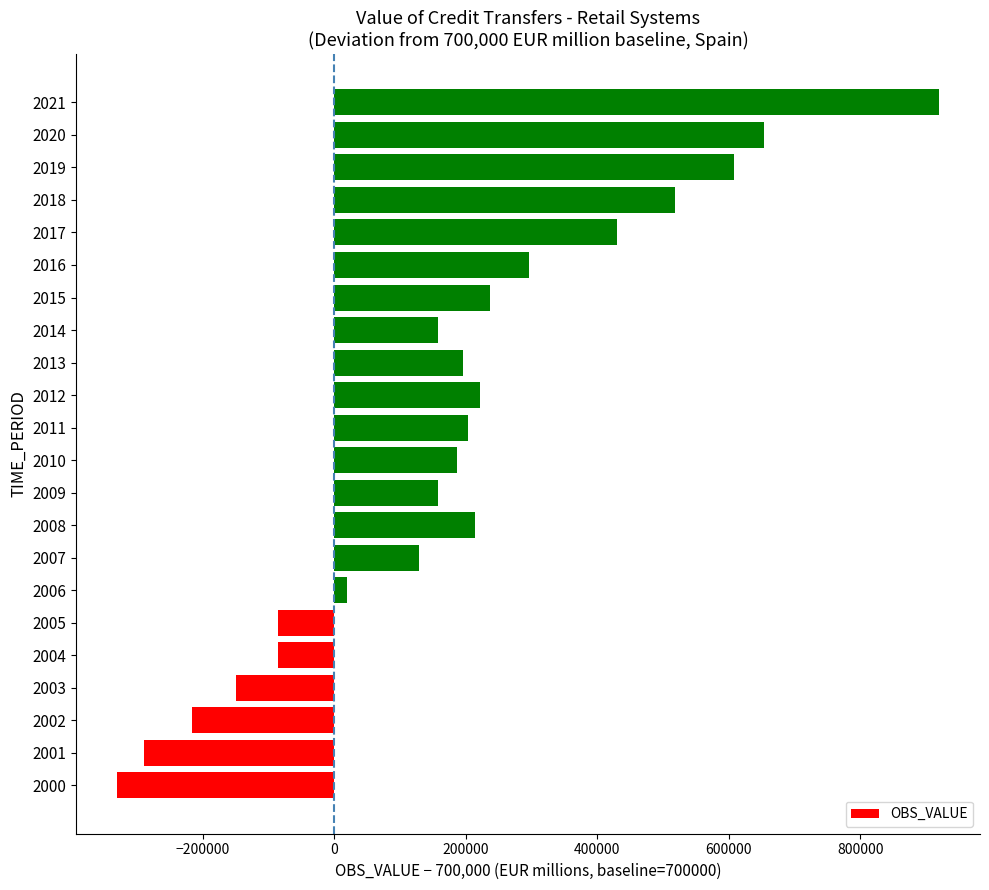

What is the change in value from 2009 to 2020?

+496469.2